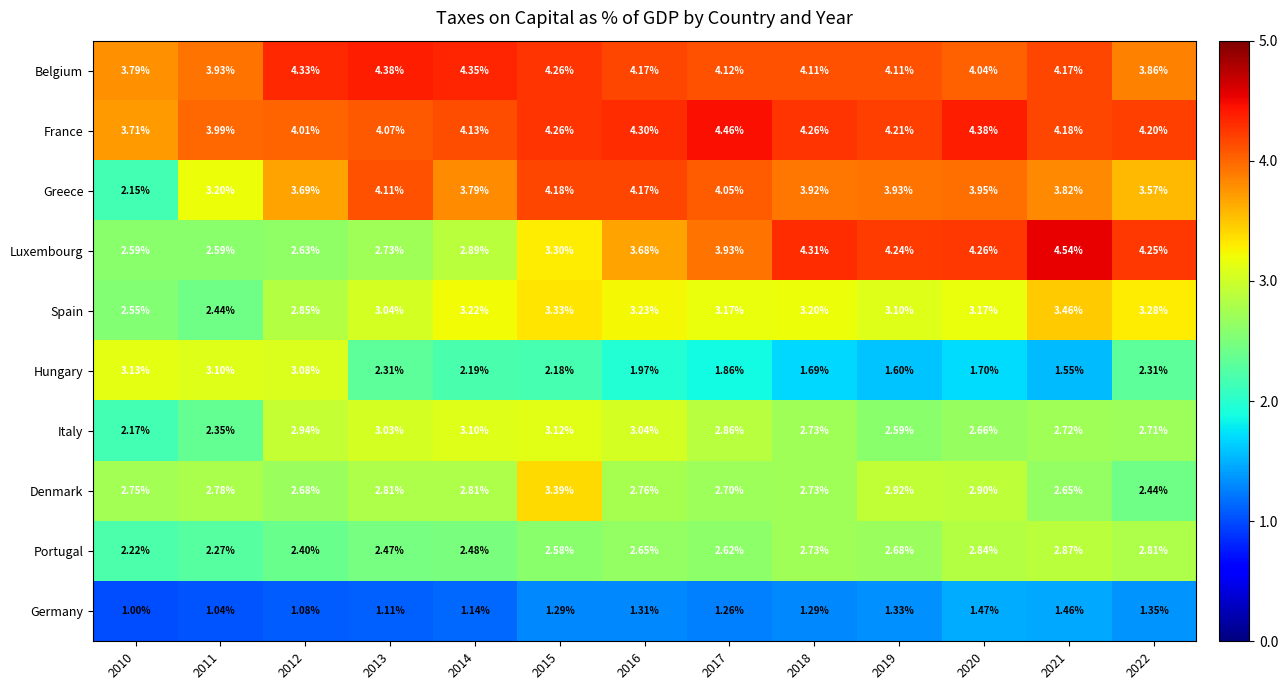

Which series has the largest total across all categories?

France